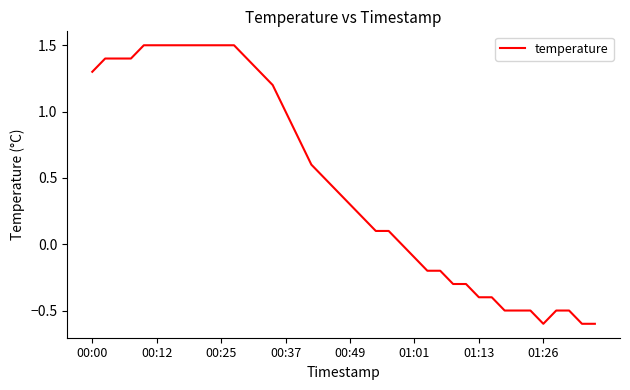

What is the maximum value shown in the chart?

1.5